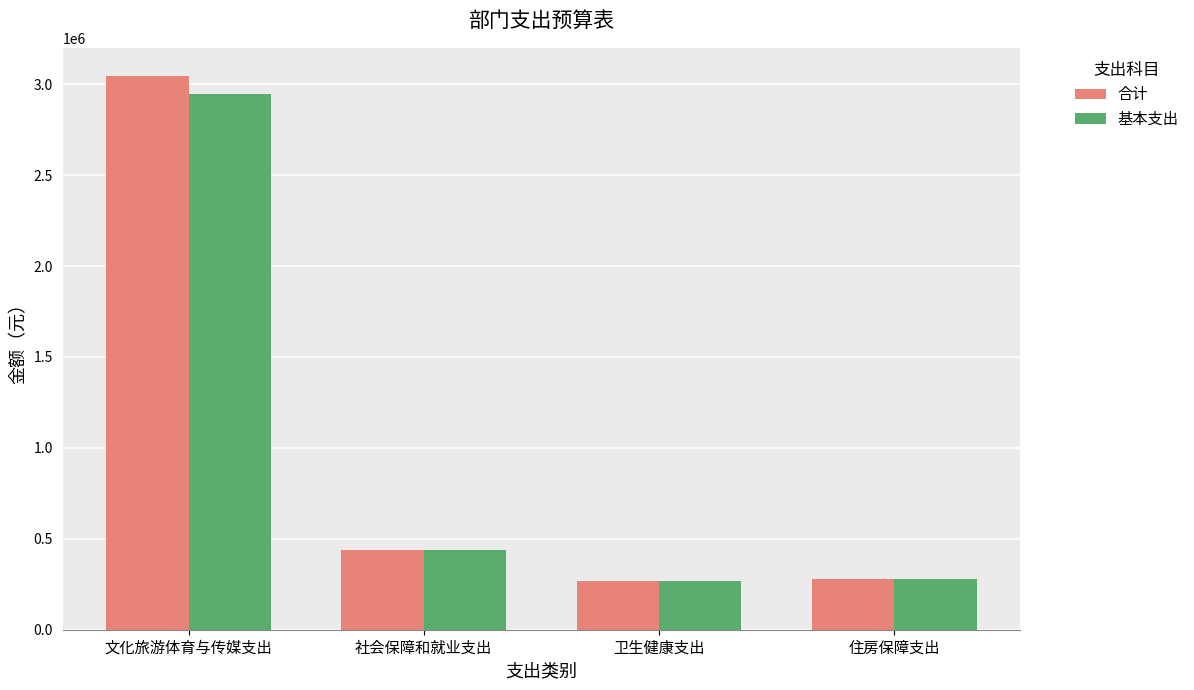

What position from the right is 住房保障支出?

1